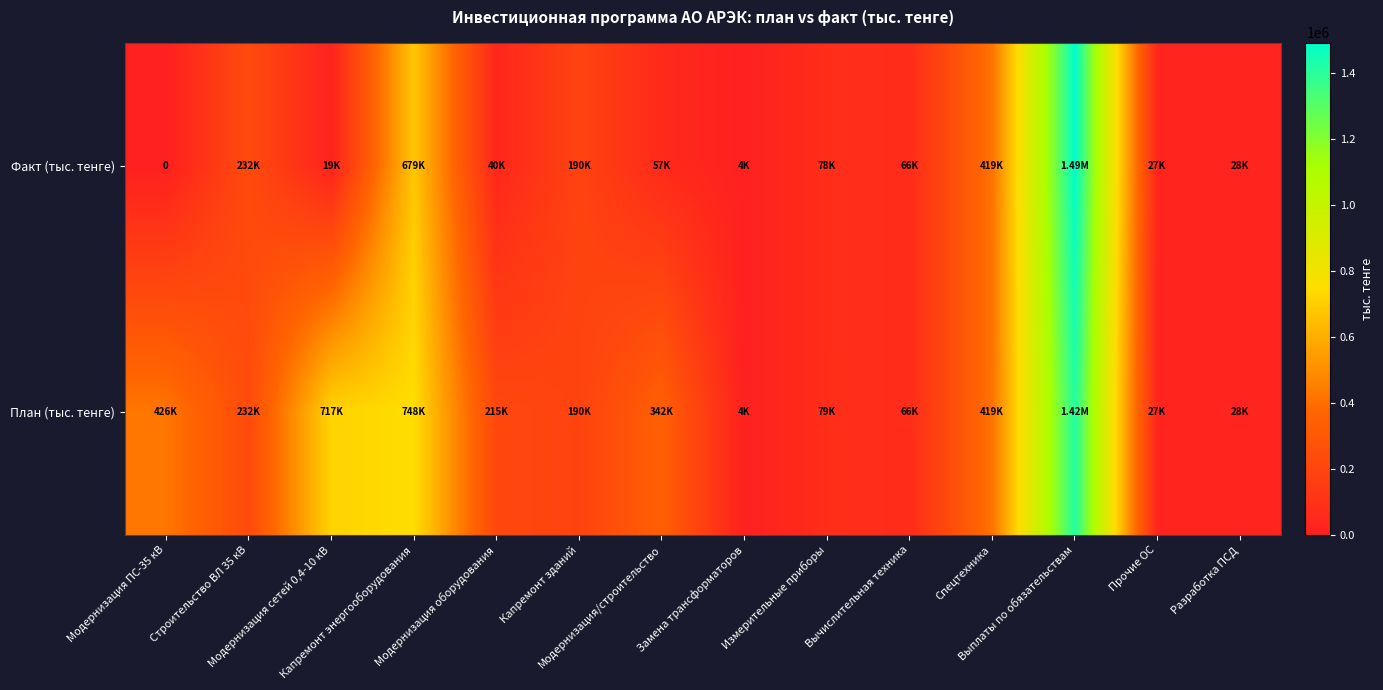

At which label does Факт (тыс. тенге) first exceed 65834?

Строительство ВЛ 35 кВ